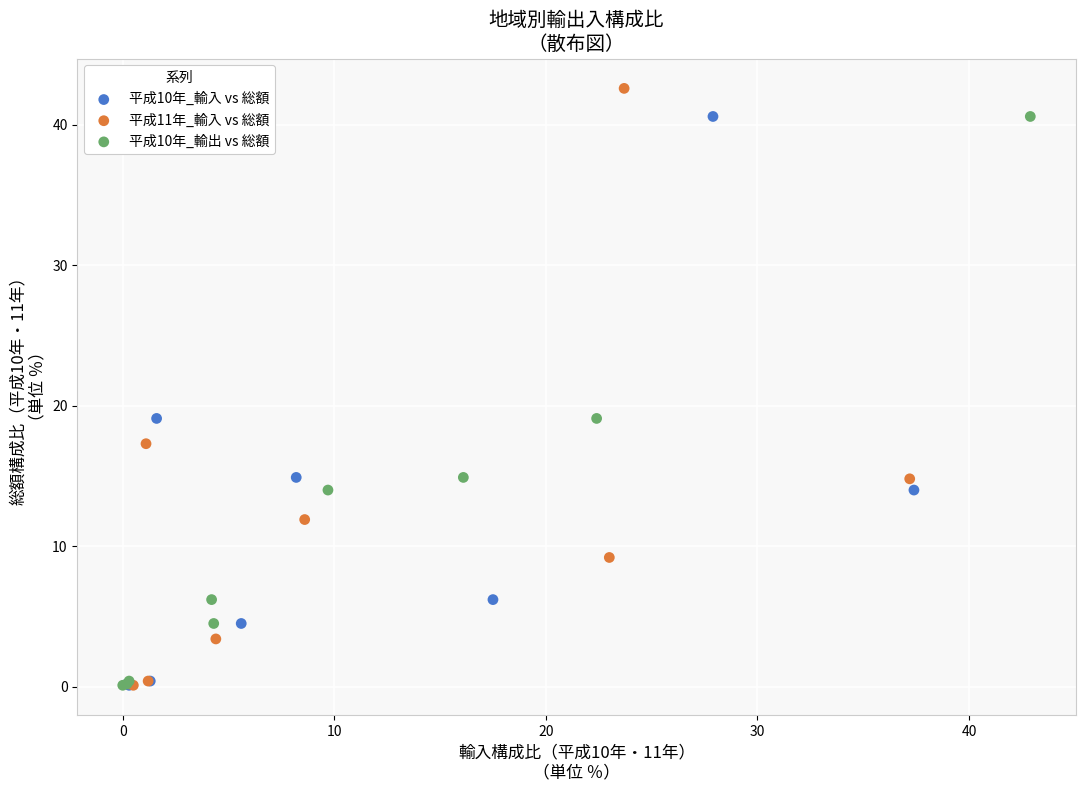

Which series has the largest Y range (max minus min)?

平成11年_輸入 vs 総額